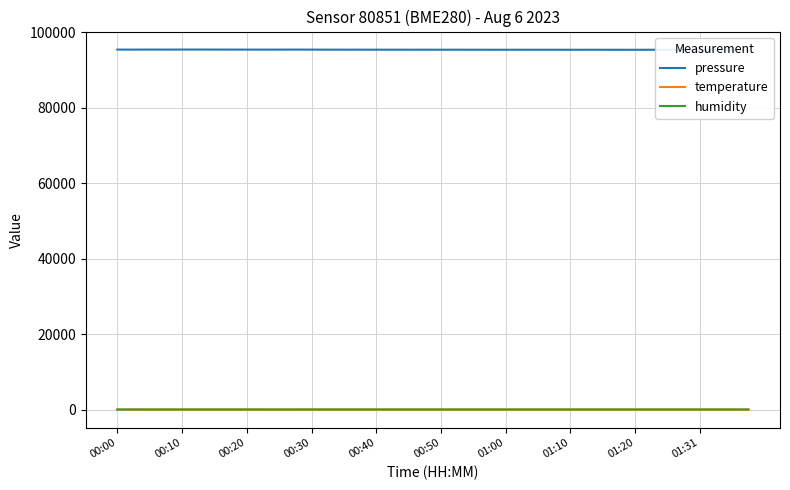

List the series in order of their peak value, lowest first.

temperature, humidity, pressure